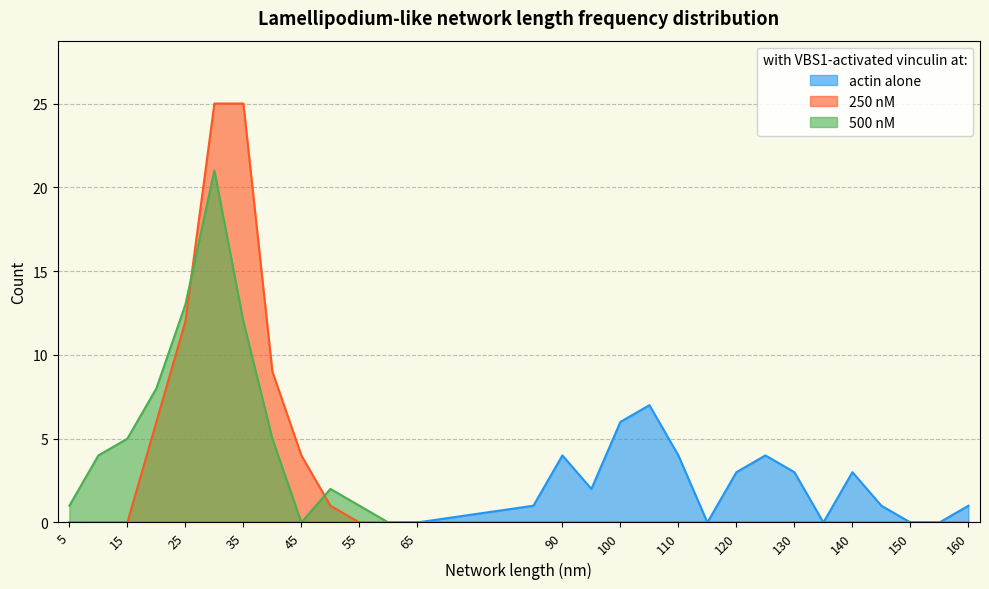

At 150, list the series in order from smallest to largest.

actin alone, 250 nM, 500 nM